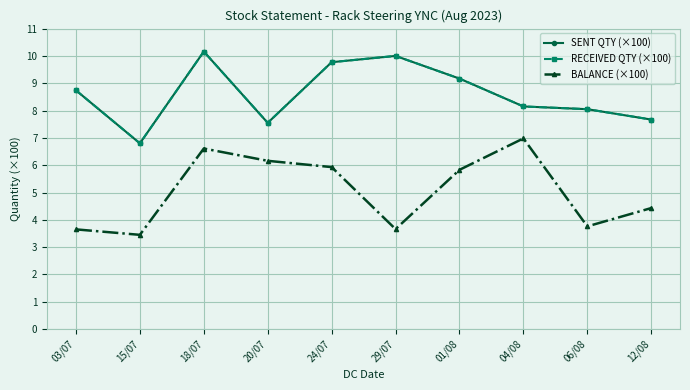

Which label corresponds to the smallest value in the chart?

15/07